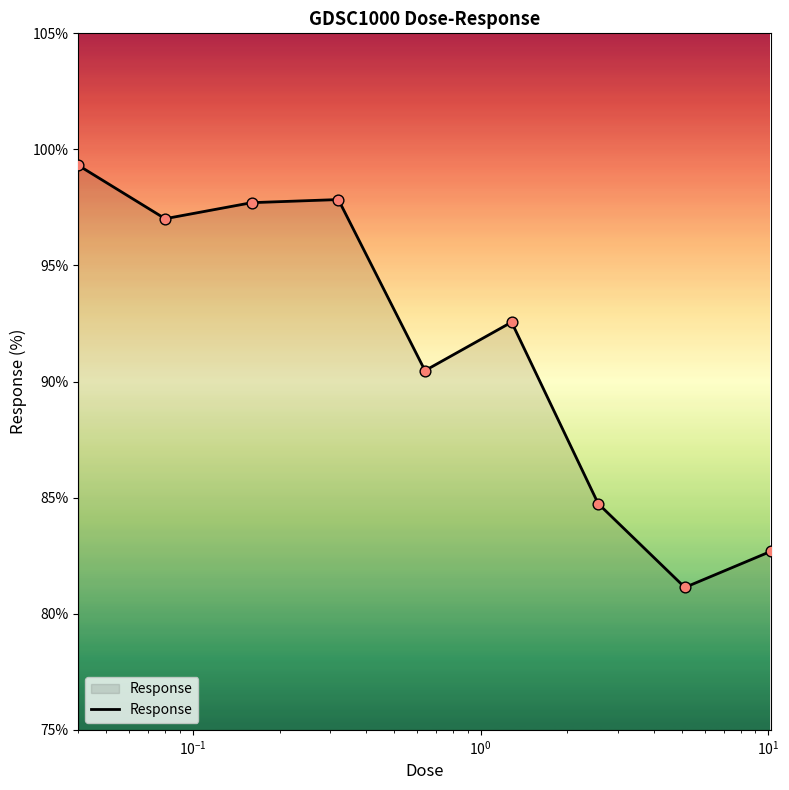

What is the difference between the maximum and minimum values?

18.2